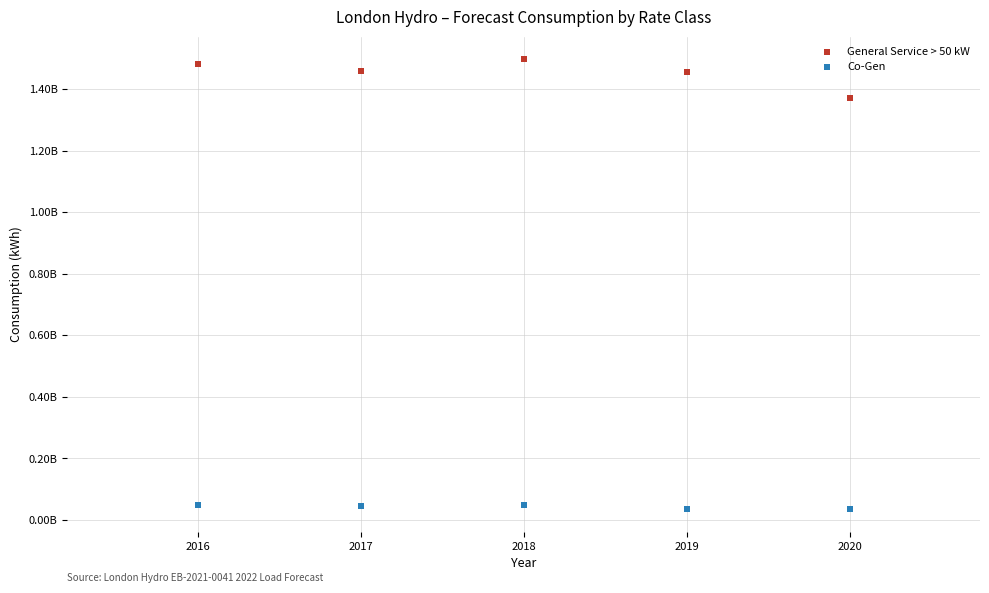

Which series reaches the maximum Y coordinate?

General Service > 50 kW